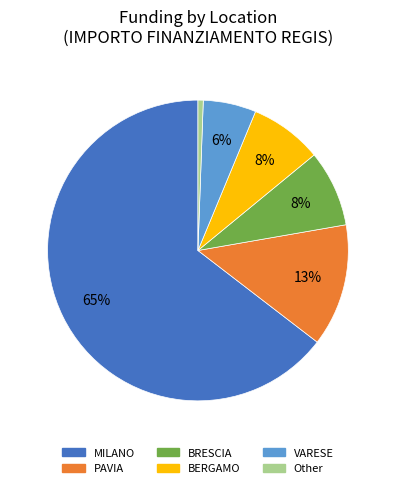

To the nearest percent, what is the average slice percentage?

17%